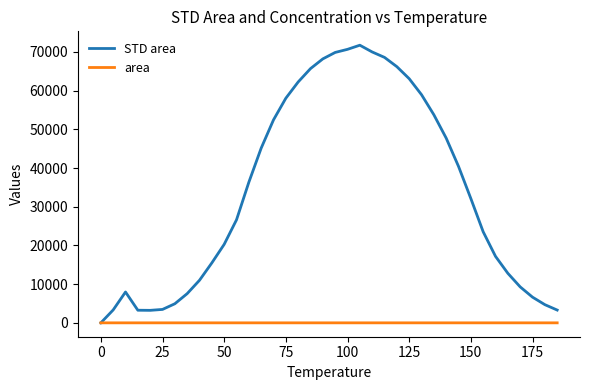

Which series has the largest total across all categories?

STD area